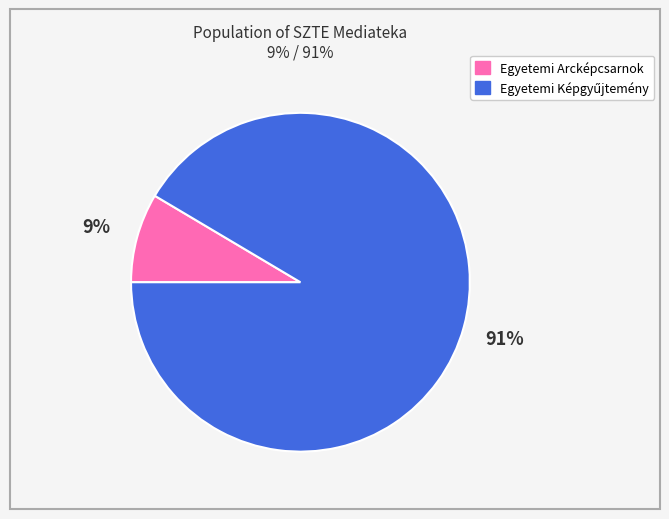

Does any single category account for the majority?

Yes